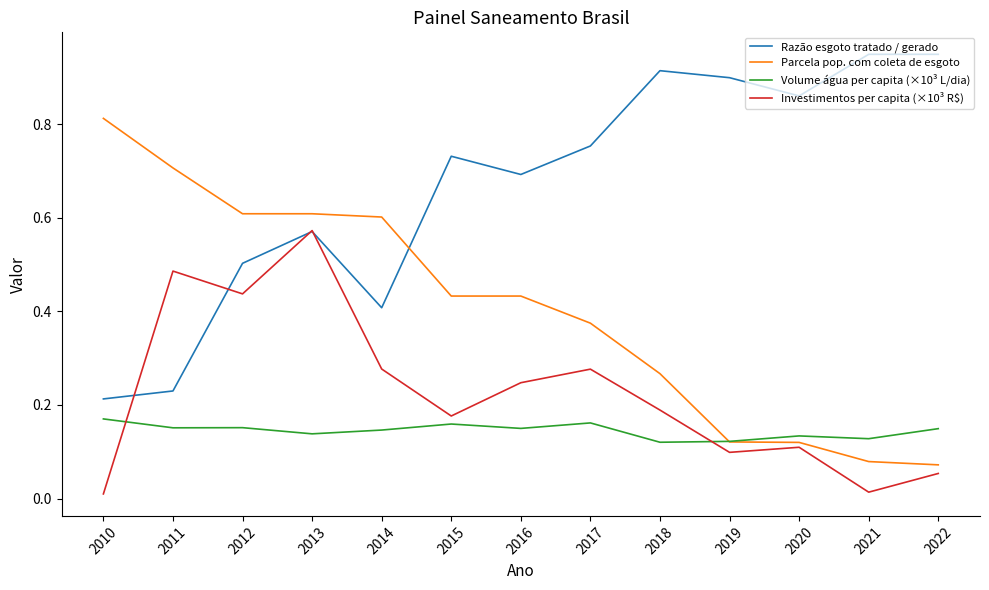

Rank the series by their average value, from highest to lowest.

Razão esgoto tratado / gerado, Parcela pop. com coleta de esgoto, Investimentos per capita (×10³ R$), Volume água per capita (×10³ L/dia)